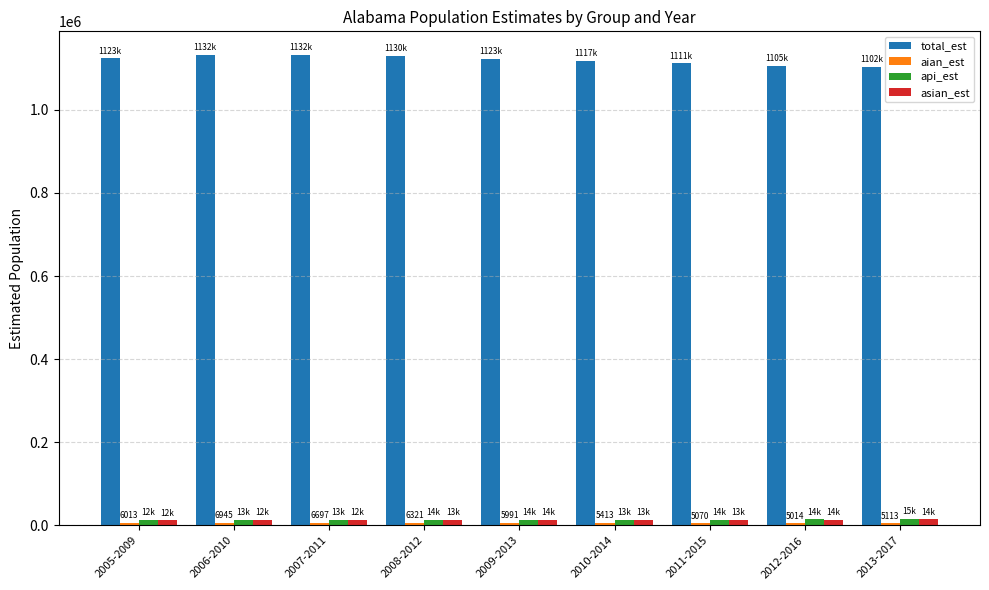

What is the greatest value displayed?

1132303